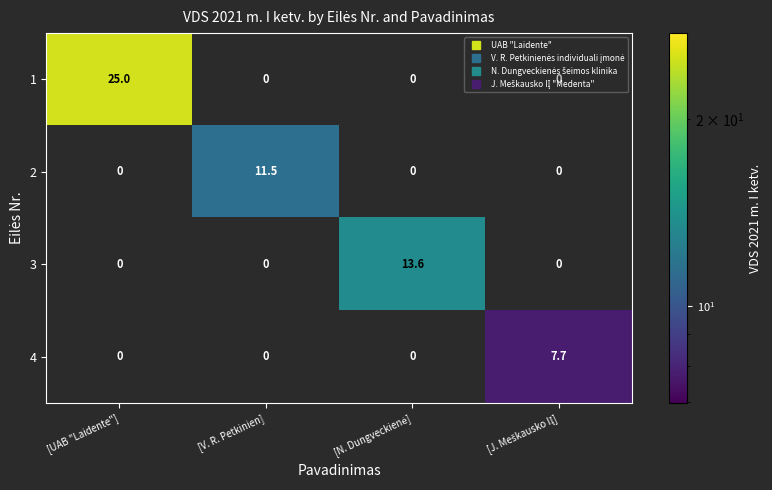

What is the average value of the 4 series?

1.9